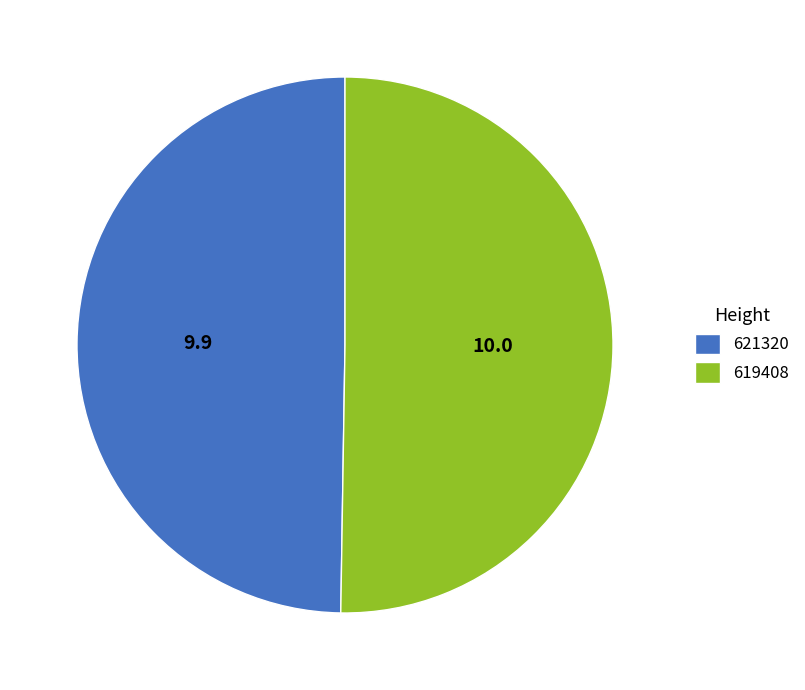

What is the smallest slice in the pie chart?

621320